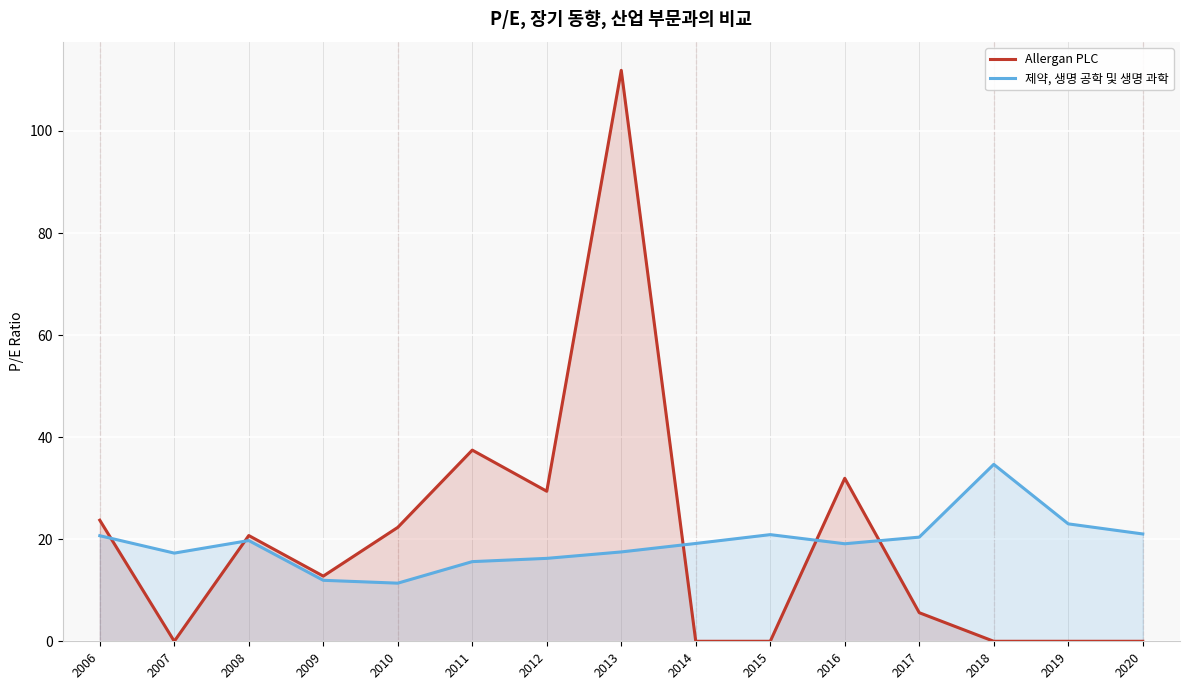

Which category has the lowest value across all series?

2007